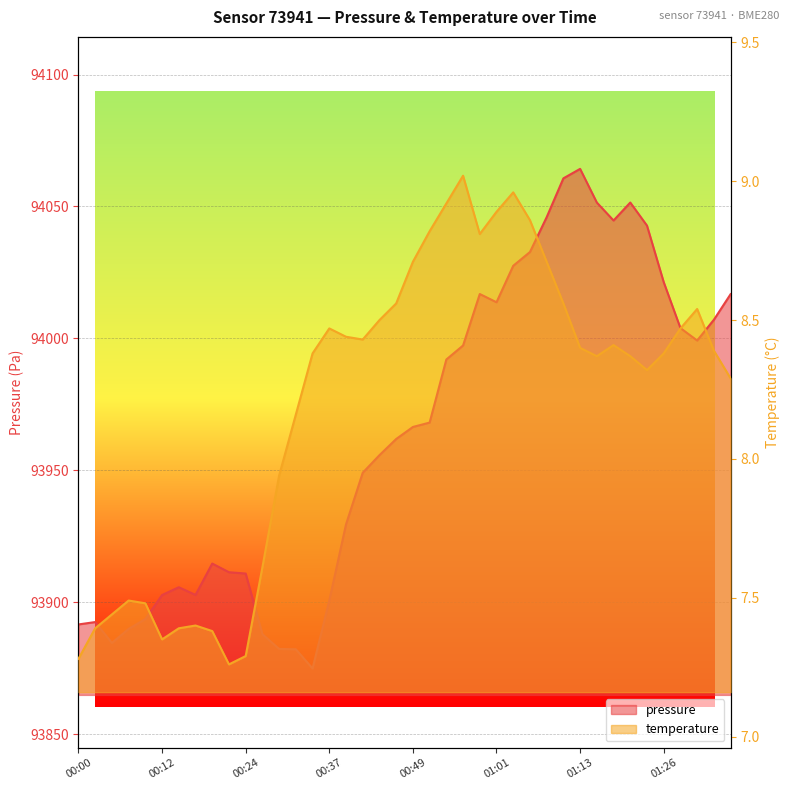

What is the value of the pressure point at the 16th from the left?

93900.7